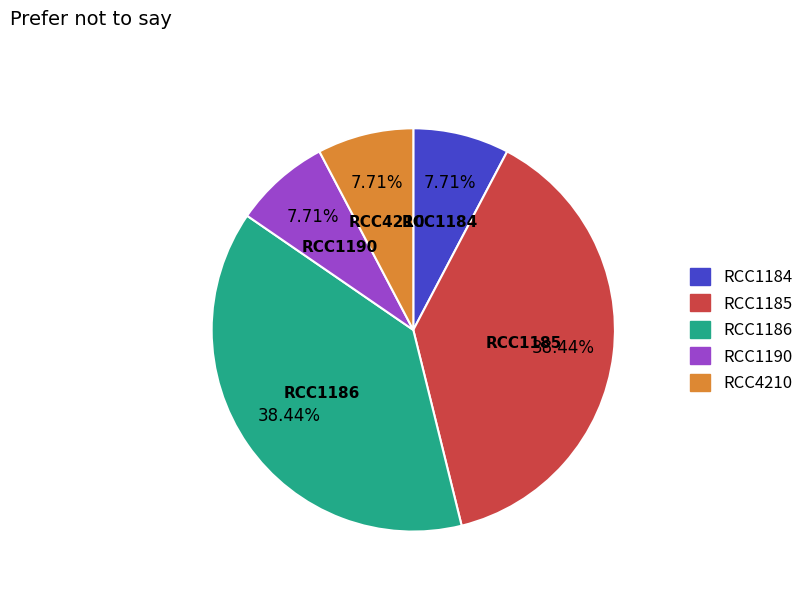

Is RCC1190 the majority of the pie?

No